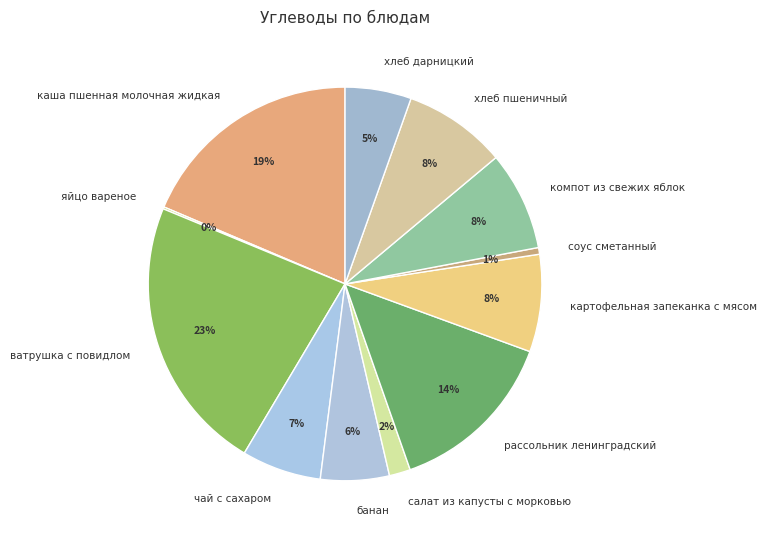

Is ватрушка с повидлом the majority of the pie?

No